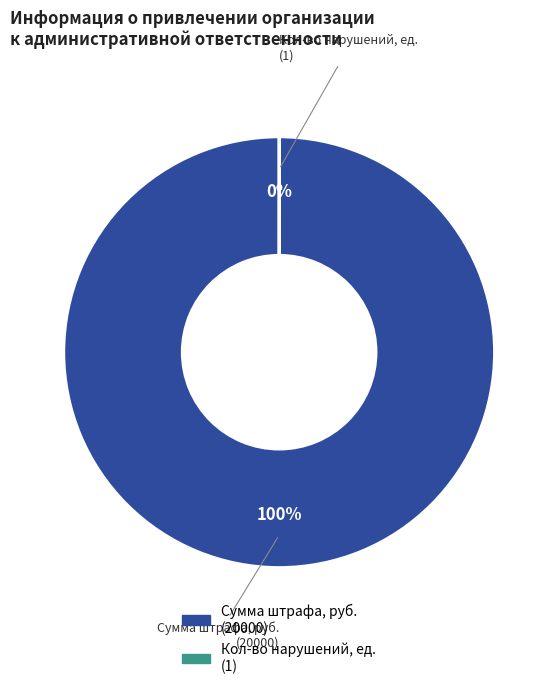

Combined, what portion of the pie is Дата привлечения (22 января 2016) and Сумма штрафа, руб. (20000)?

100.0%